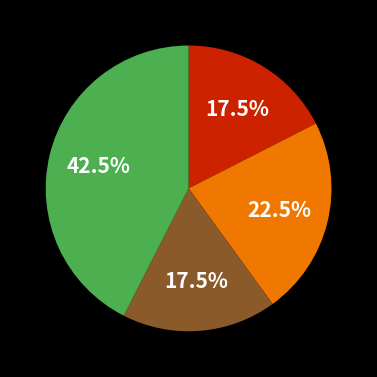

Is there any slice that represents more than half of the pie?

No